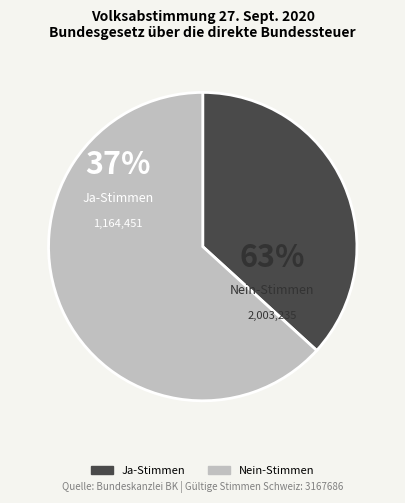

Is it true that Nein-Stimmen is 63% of the pie?

True